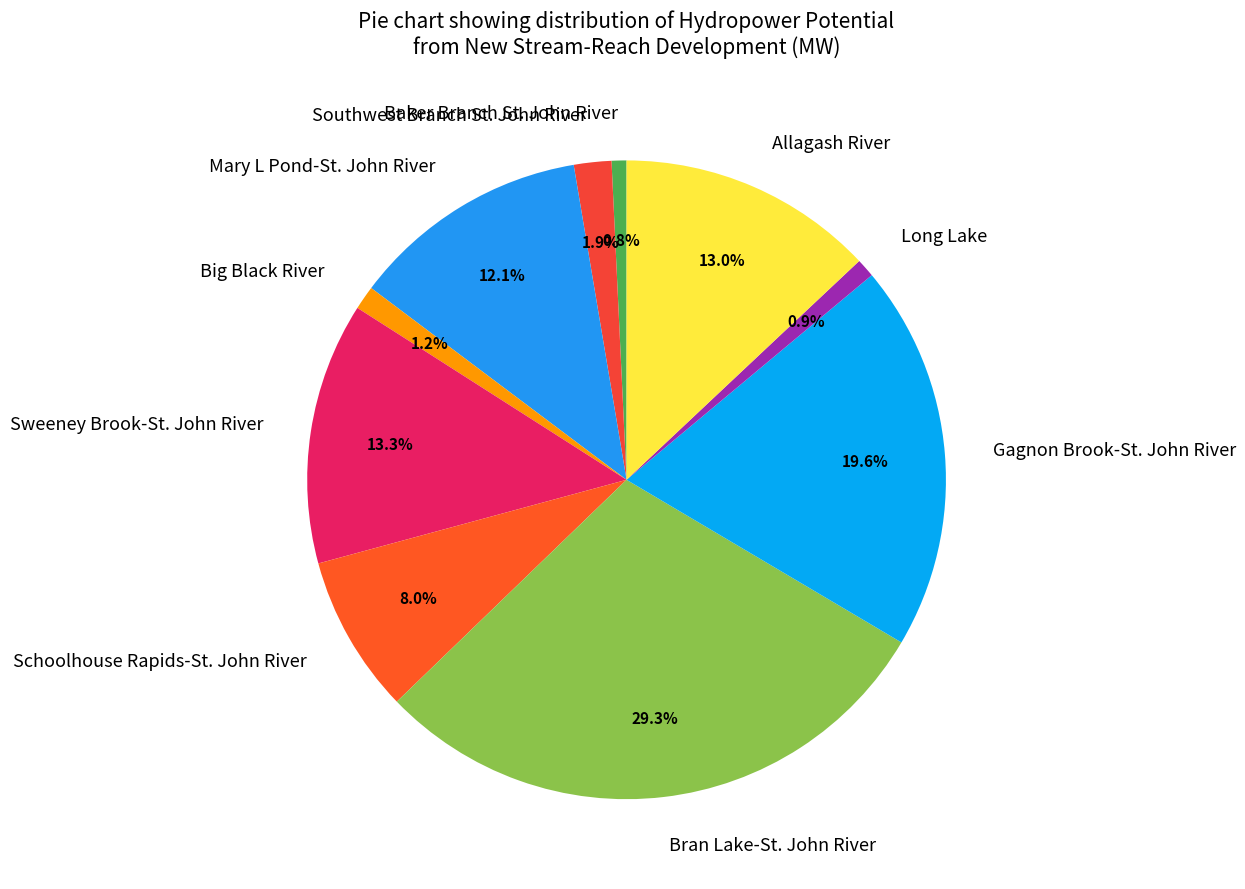

What percentage is the Big Black River slice, to the nearest percent?

1%